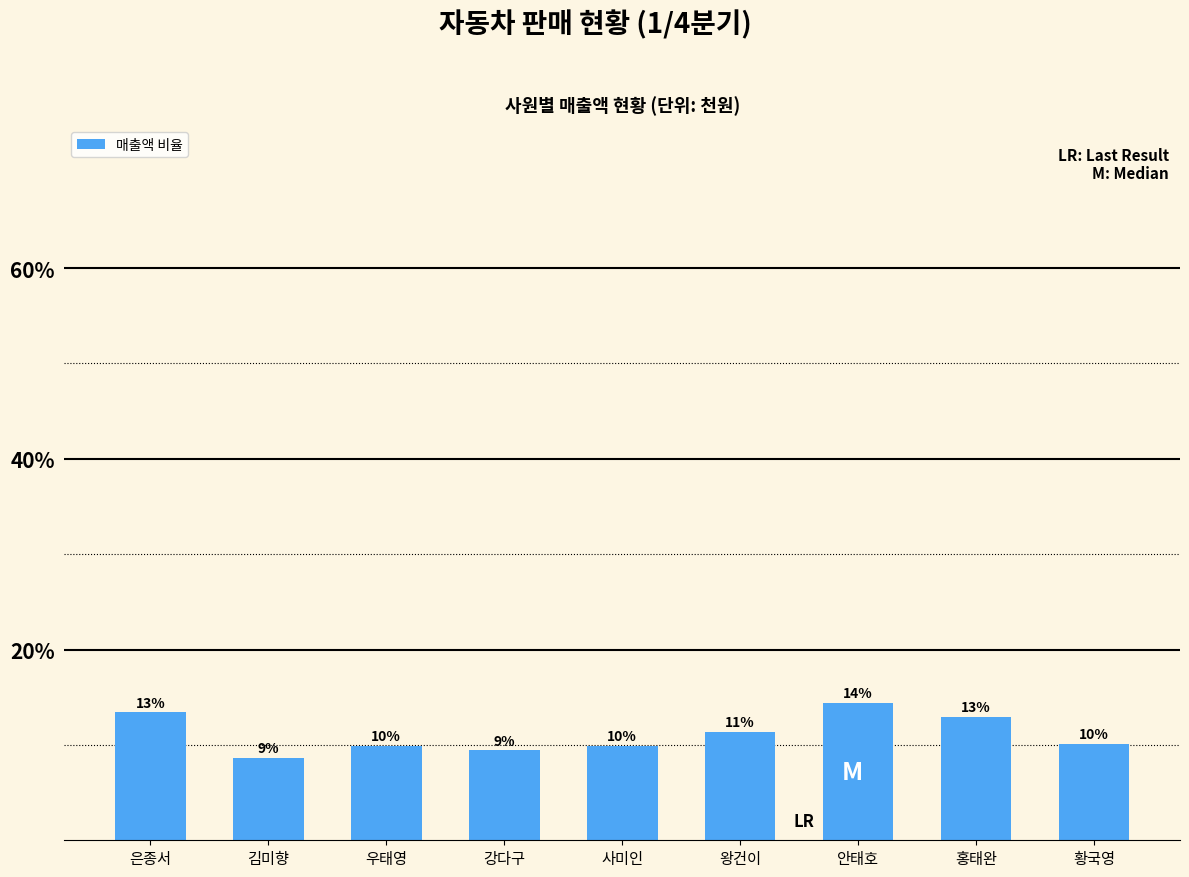

What is the label of the 3rd bar from the left?

우태영